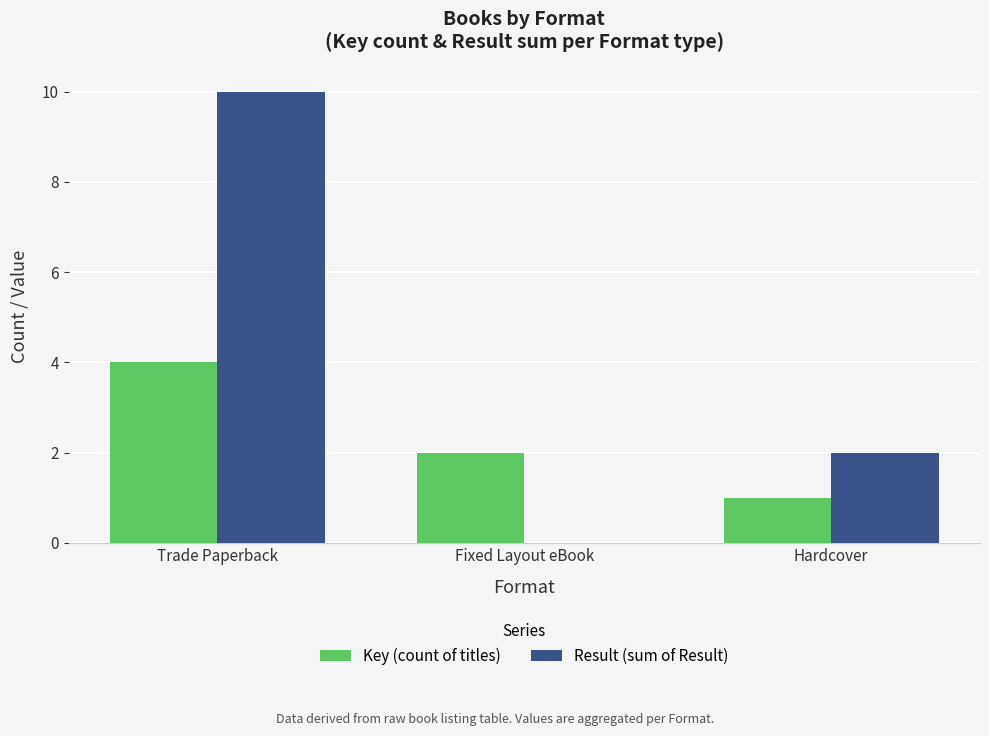

Count the Result (sum of Result) values in the range 0 to 10.

3